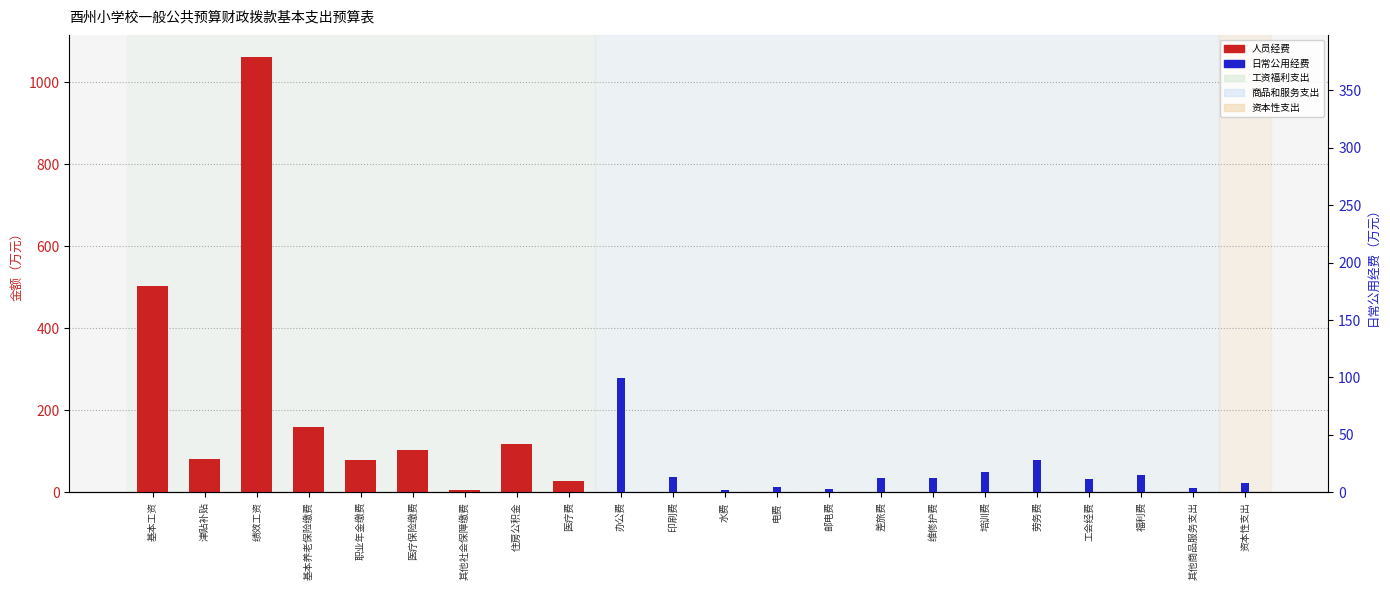

What is the maximum value shown in the chart?

1062.0